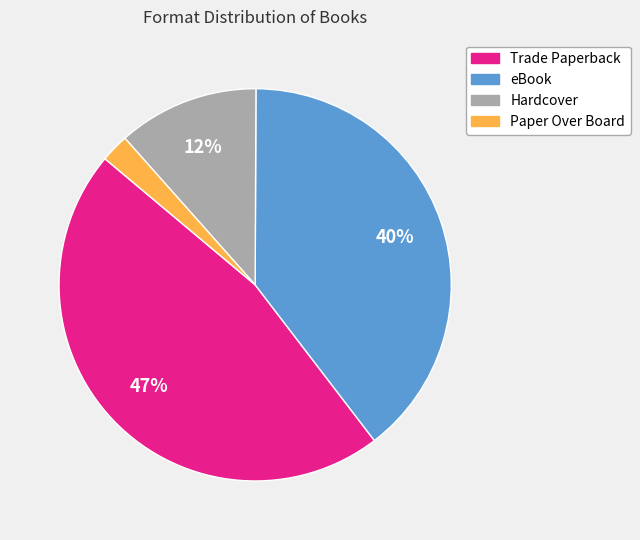

True or false: Paper Over Board accounts for 16% of the total.

False